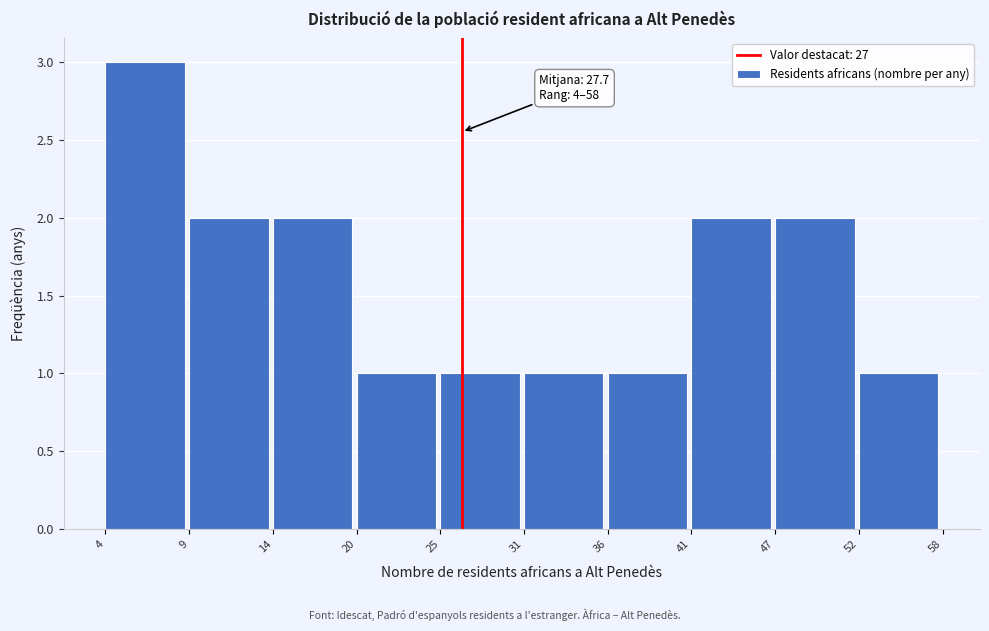

Reading left to right, transcribe all the data shown in this chart.

4=3	9=2	14=2	20=1	25=1	31=1	36=1	41=2	47=2	52=1